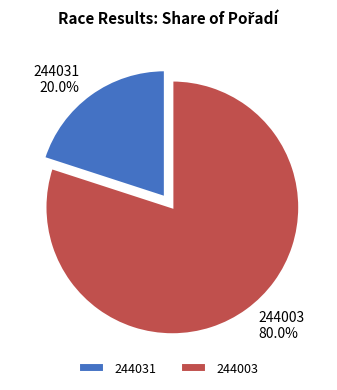

Do 244031 and 244003 together represent more than half of the pie?

Yes